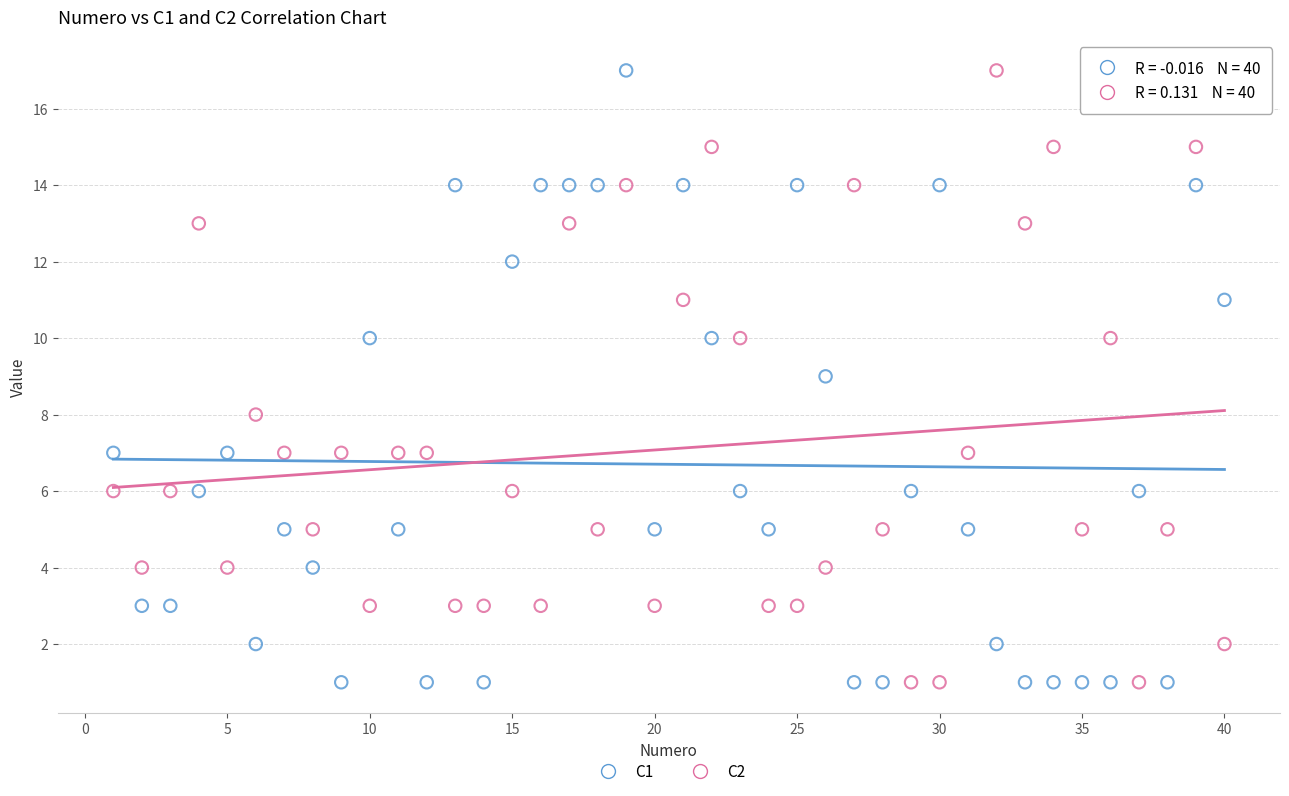

What is the X range (max minus min) for the scatter plot?

39